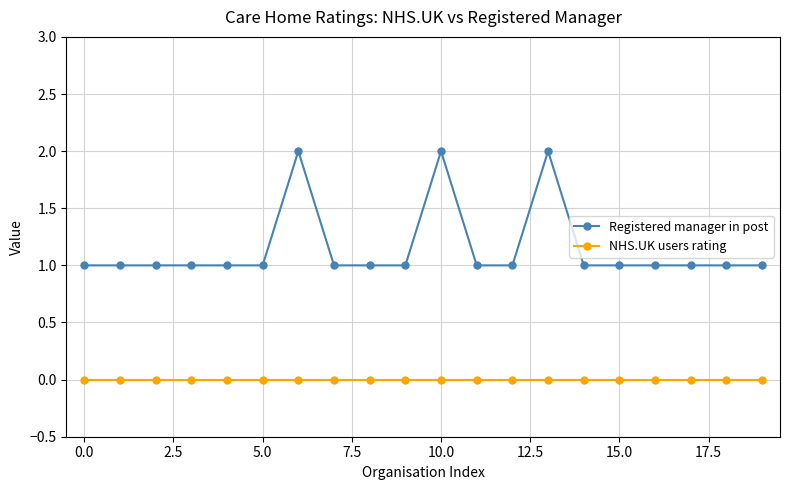

True or false: Registered manager in post has more than 0 interior local peaks.

True